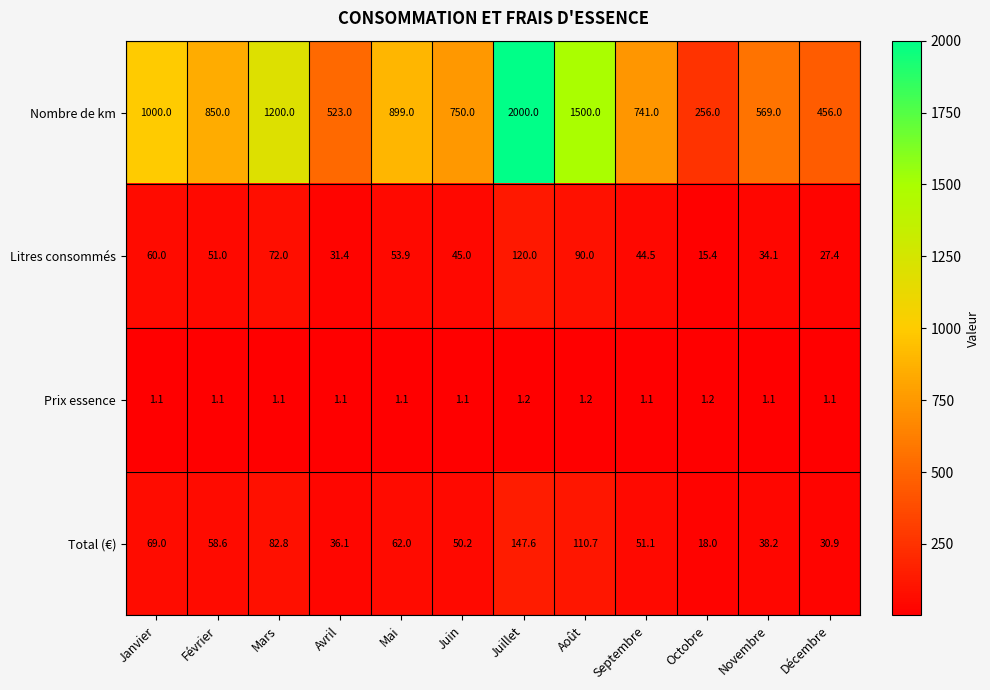

Which series has the widest spread of values?

Nombre de km